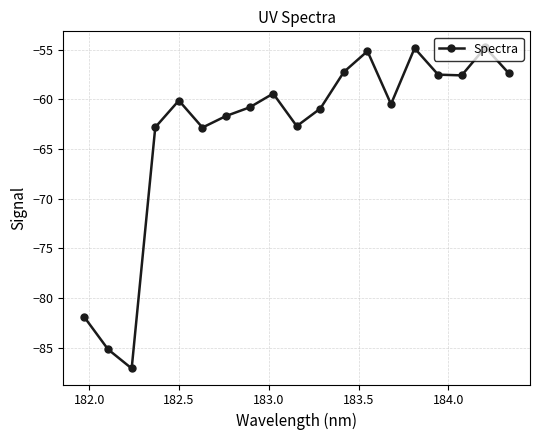

What is the smallest value displayed?

-87.1